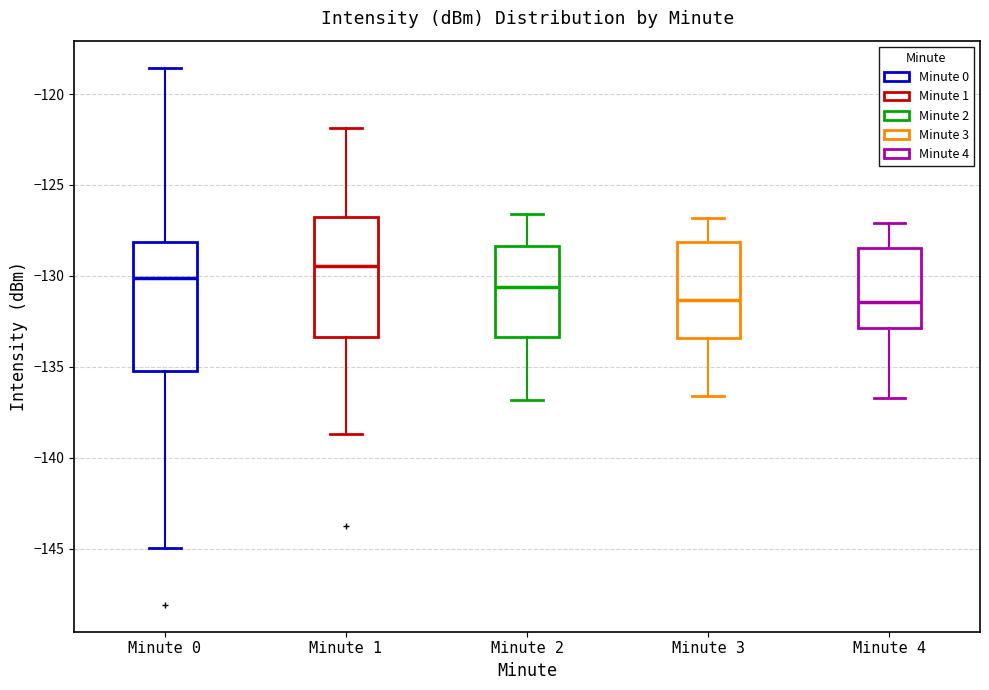

Which box's median line is the highest?

Minute 1